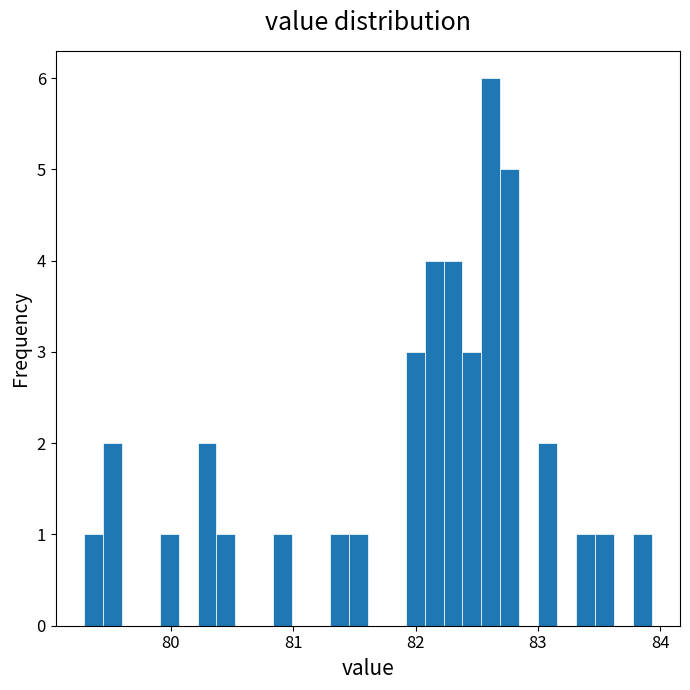

Read against the x-axis, roughly where is the centre of the tallest bar?

82.6